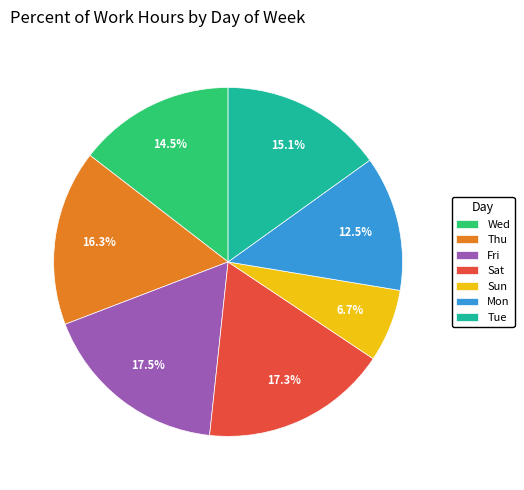

Do Sun and Fri together represent more than half of the pie?

No